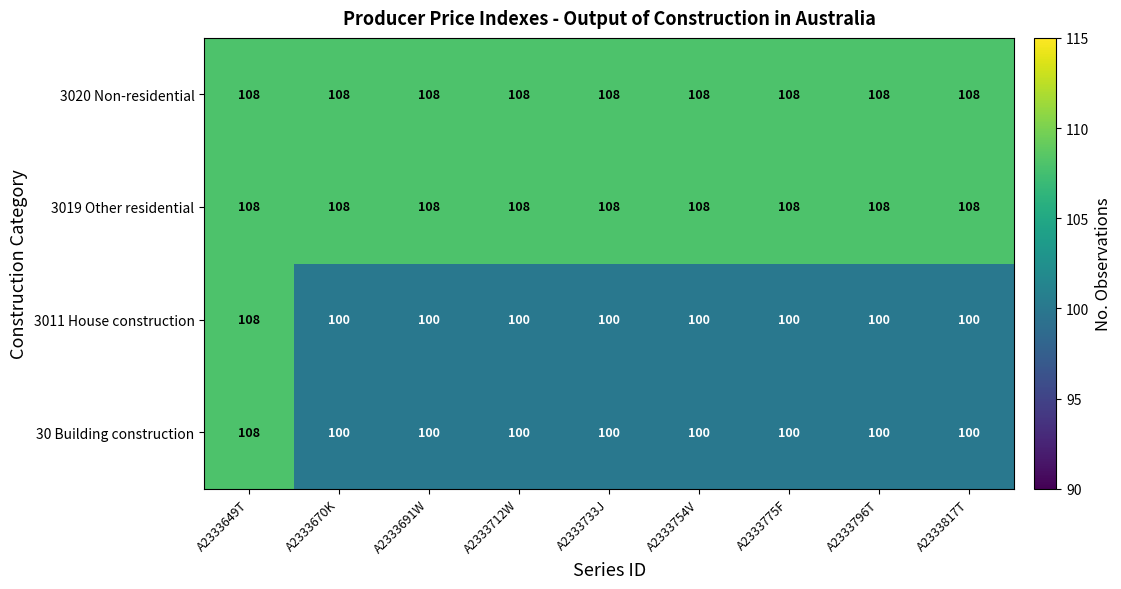

The value of 3011 House construction at A2333754V is 100. True or false?

True